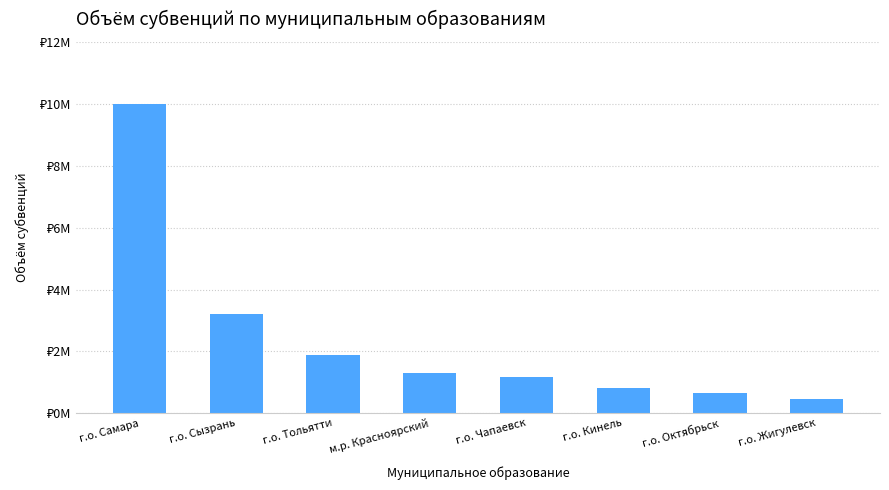

What is the label of the 4th bar from the left?

м.р. Красноярский